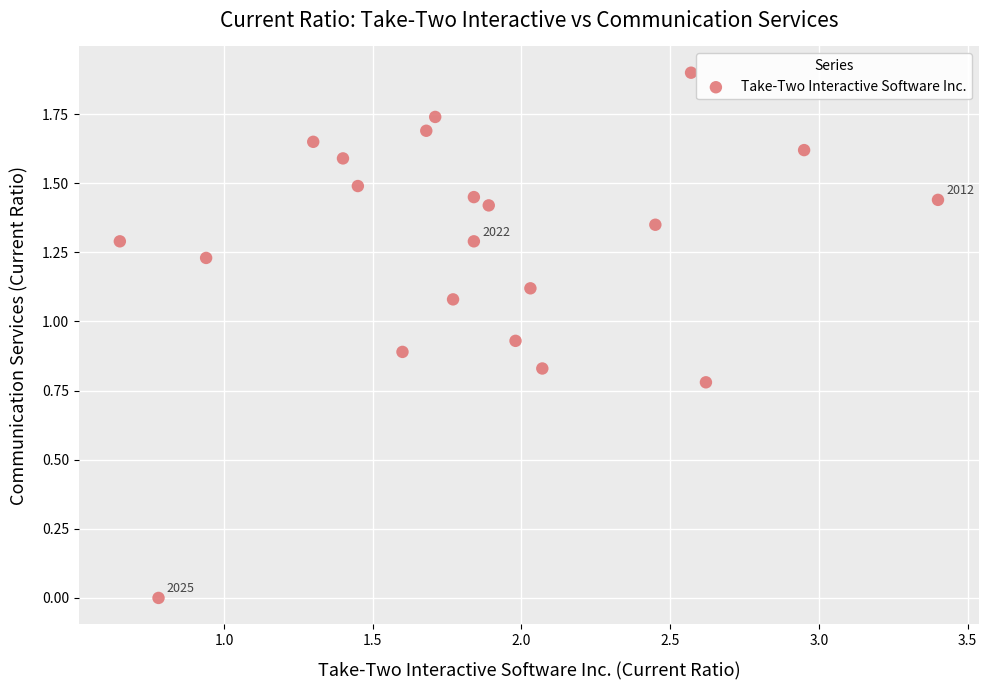

What is the range of X values (max minus min)?

2.8